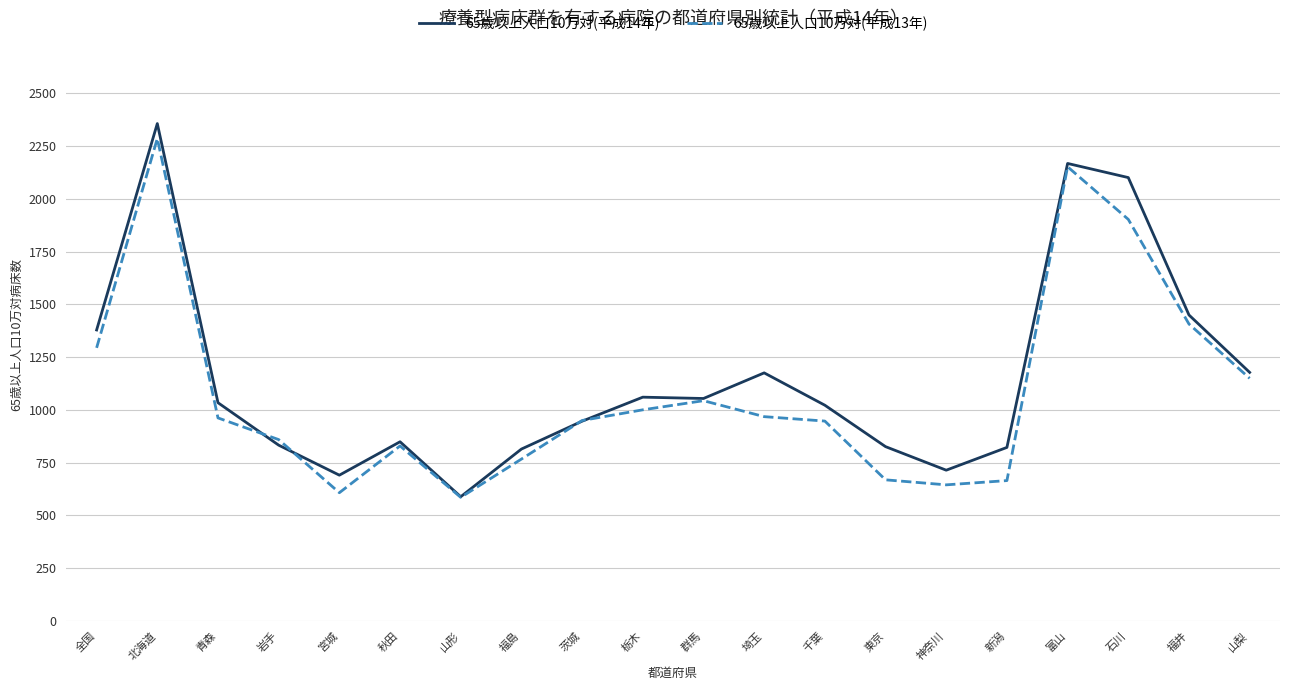

Is it true that 65歳以上人口10万対(平成13年) equals 176.6 at 東京?

False